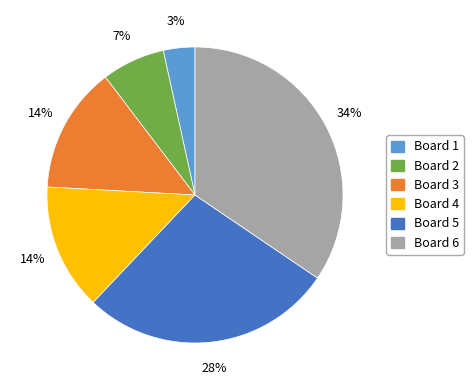

What percentage is the Board 4 slice, to the nearest percent?

14%